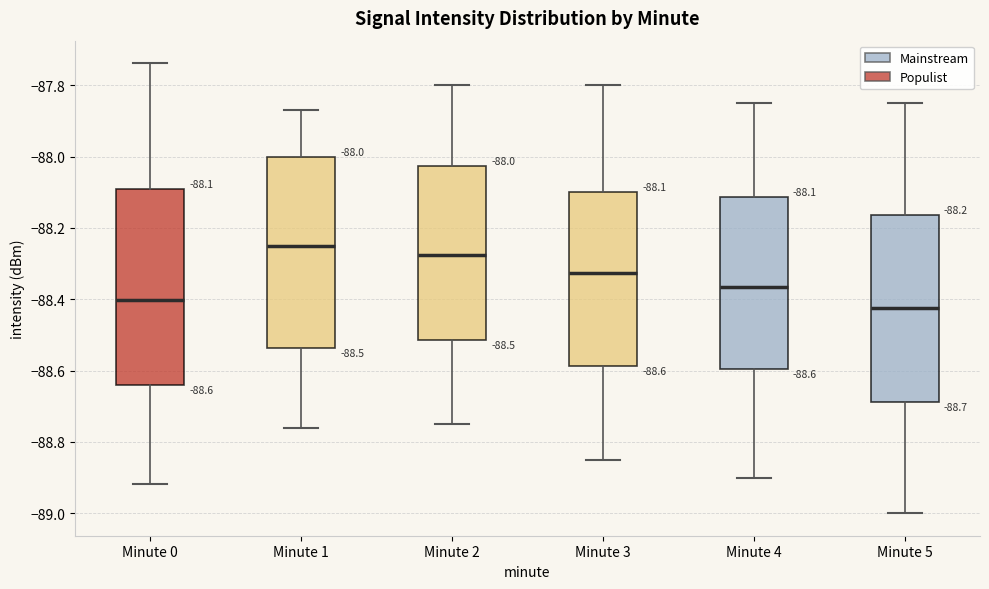

Which box's median line is the lowest?

Minute 5